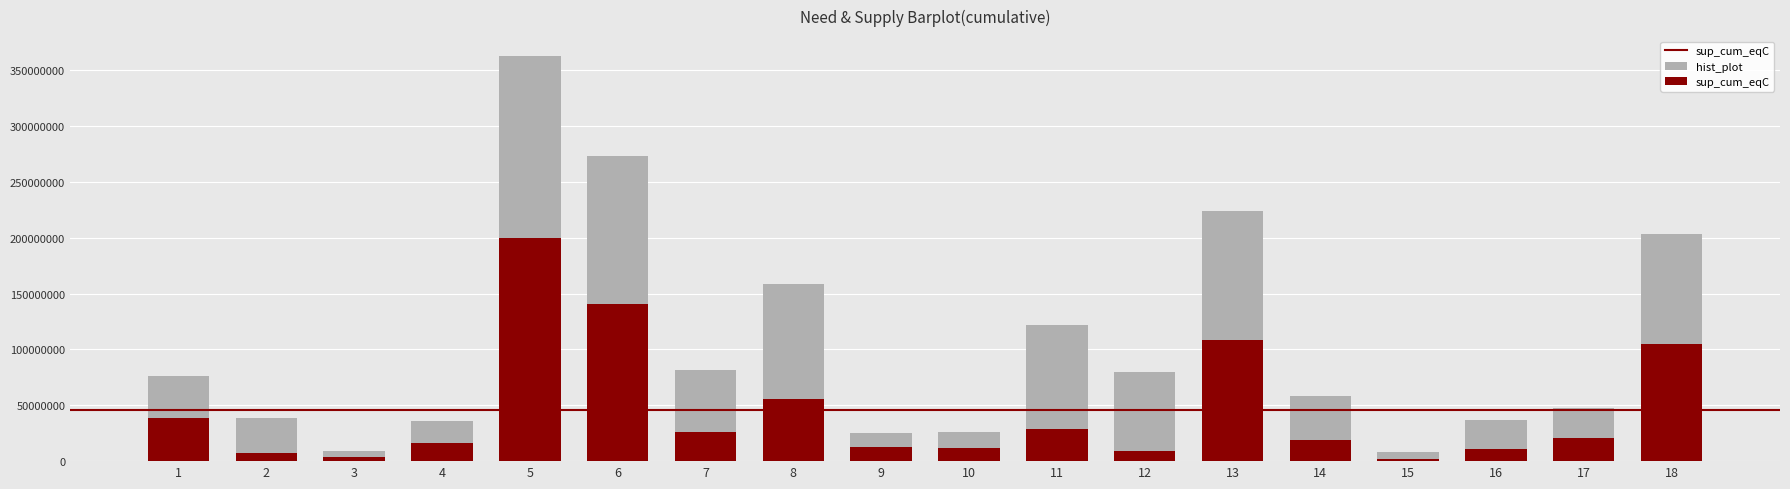

Which series has the largest range (max minus min)?

hist_plot